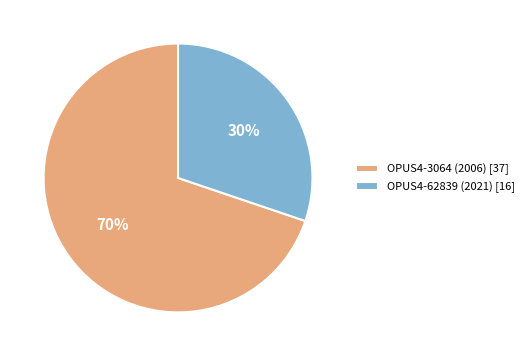

Which category has the biggest portion of the pie?

OPUS4-3064 (2006)